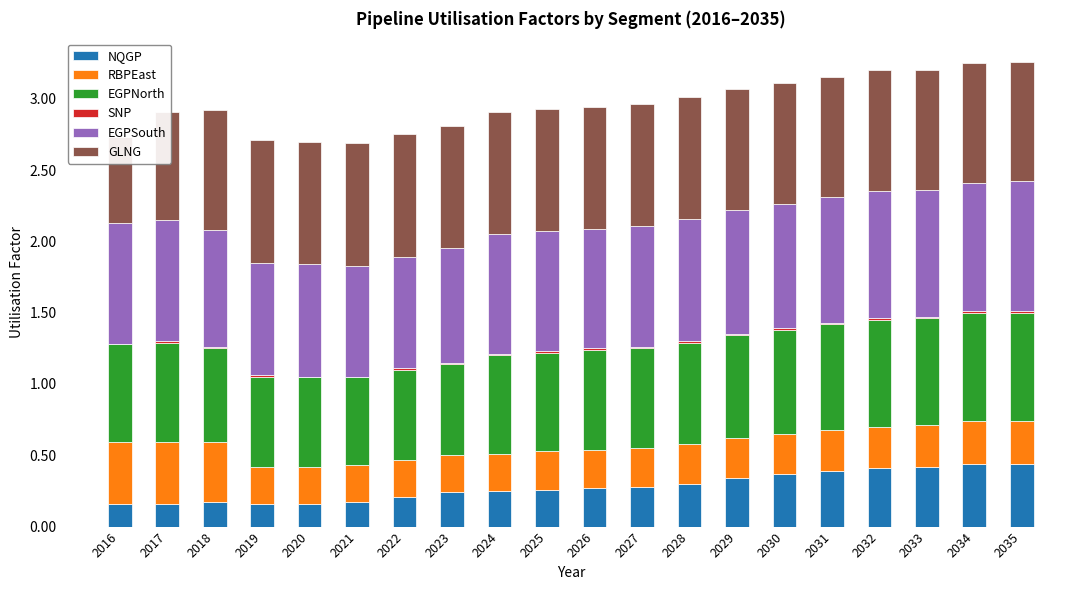

Which series has the largest range (max minus min)?

NQGP